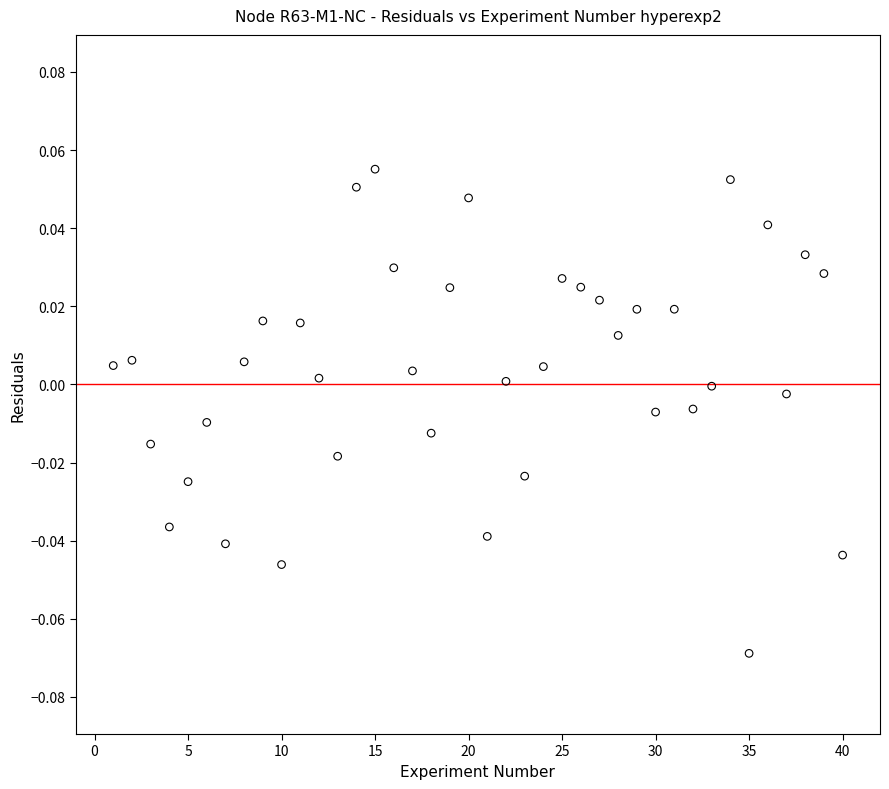

What is the range of X values (max minus min)?

39.0